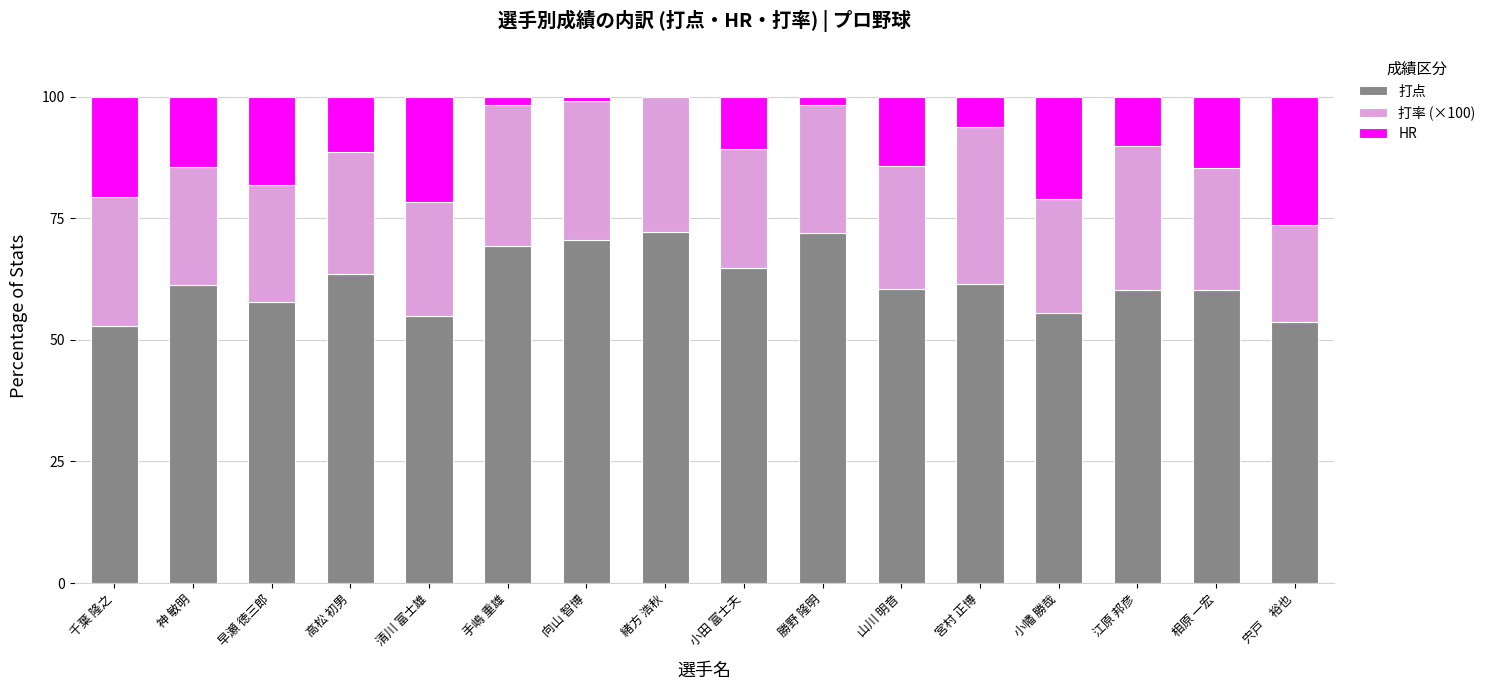

Read the 打点 value at 山川 明音.

60.5